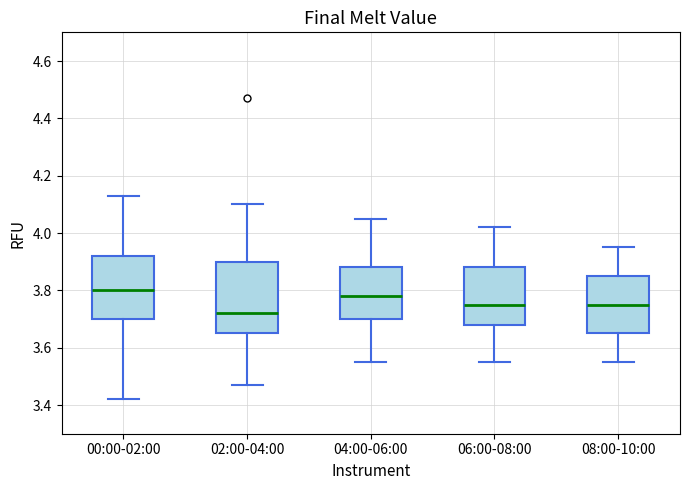

Where is the lower edge of the box for 06:00-08:00 on the y-axis? The values are not printed on the chart, so give them approximately, as read against the axis.

3.68